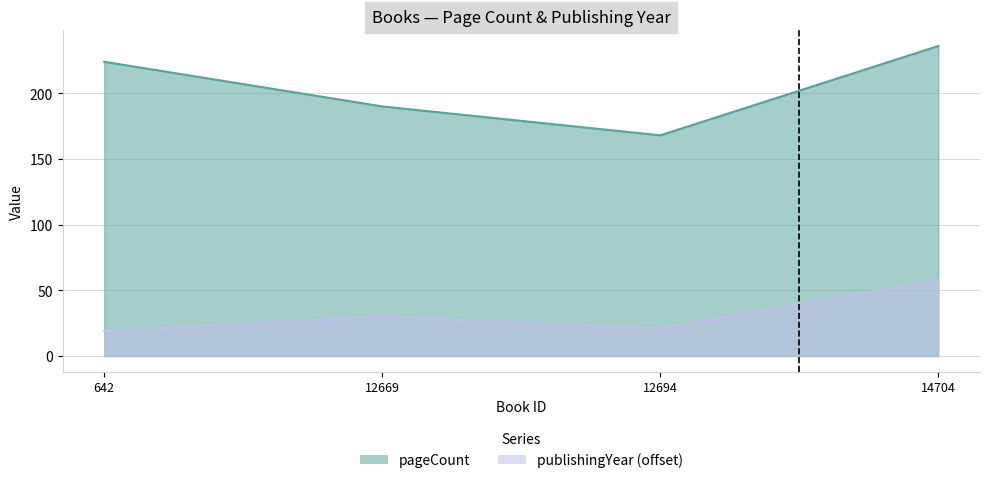

The value of publishingYear at 642 is 11. True or false?

False